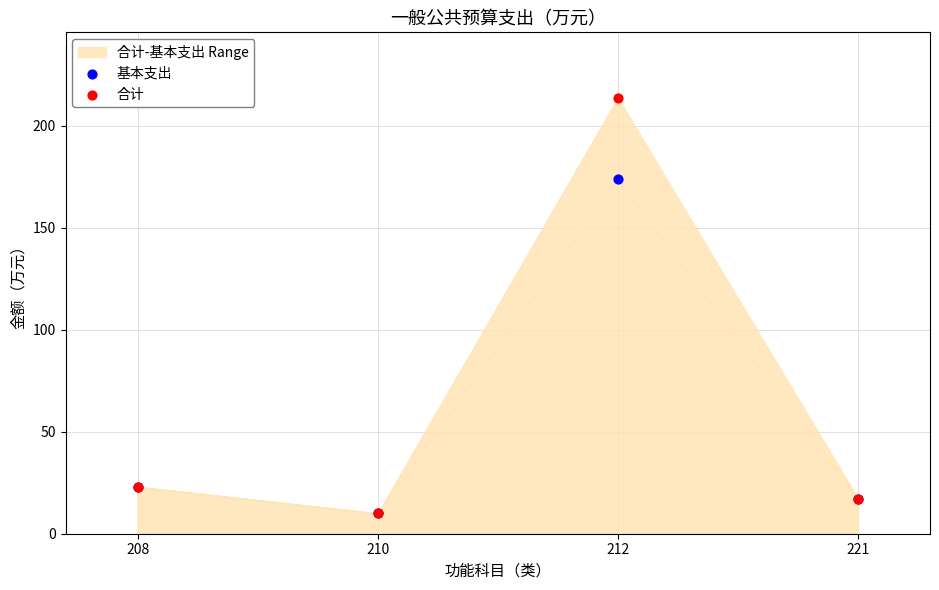

What are all the series names shown in the legend?

基本支出, 合计